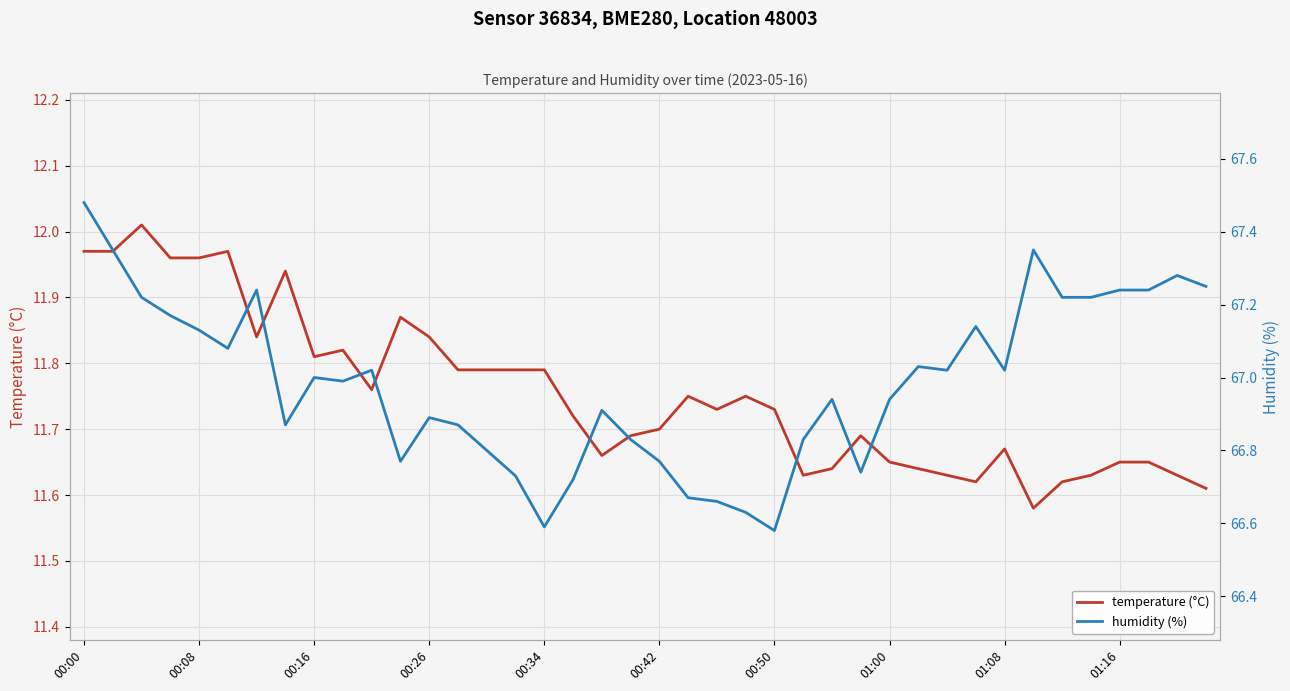

The value of temperature (°C) at 00:34 is 19.1. True or false?

False